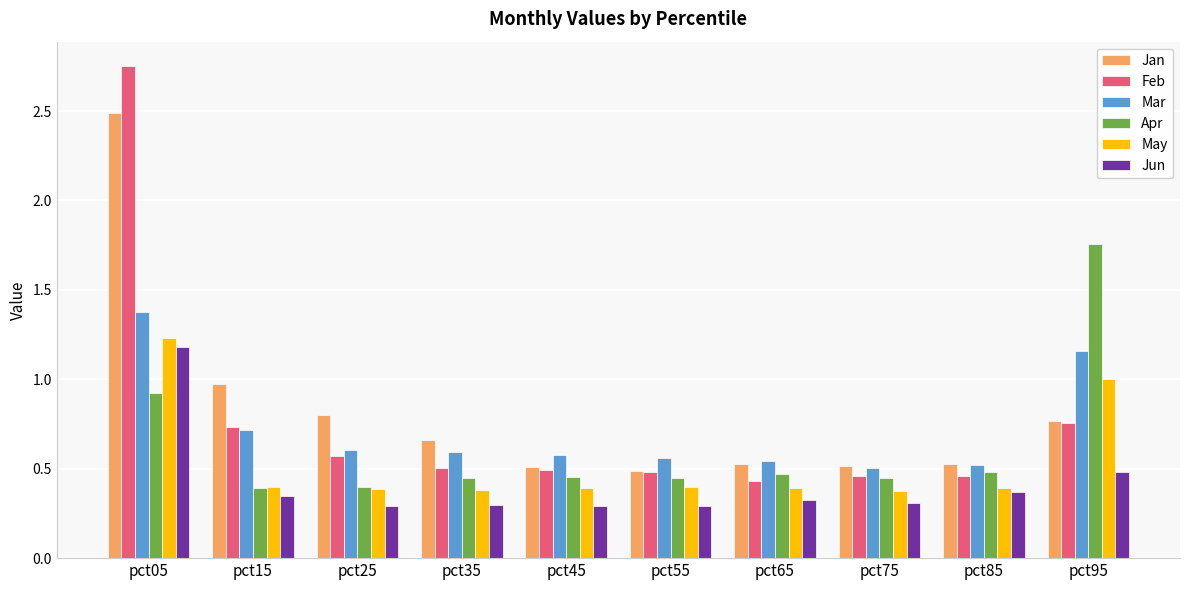

The value of Jun at pct55 is 0.3. True or false?

True